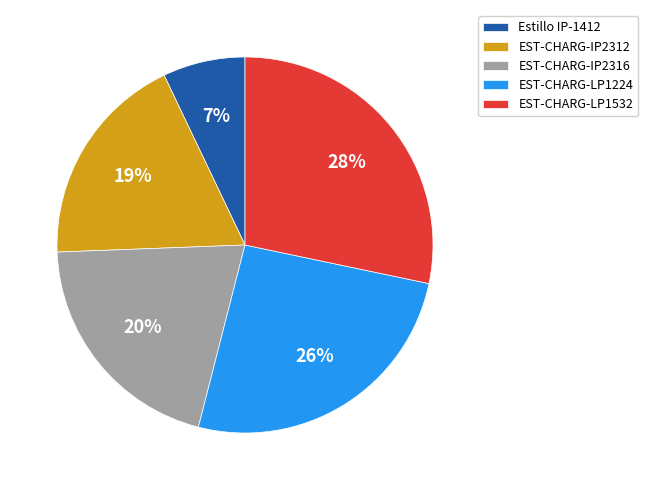

To the nearest percent, what portion does EST-CHARG-IP2312 represent?

19%